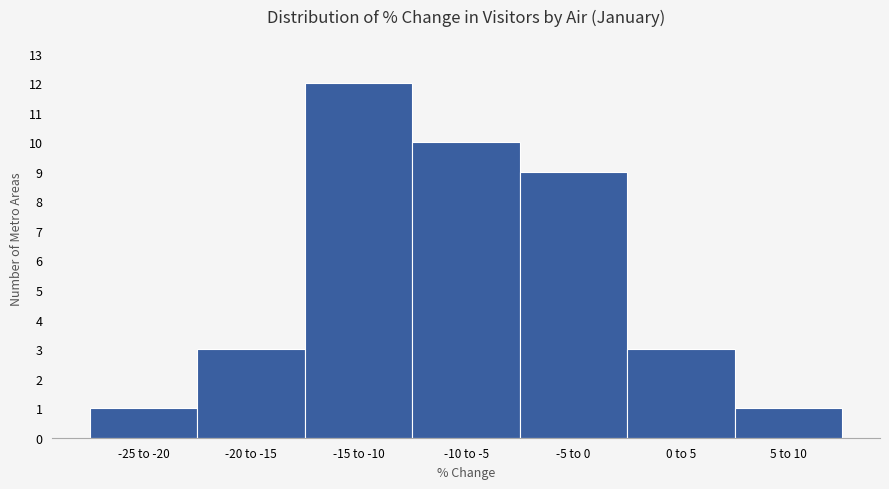

Reading right to left, extract all data points from this chart.

5 to 10=1	0 to 5=3	-5 to 0=9	-10 to -5=10	-15 to -10=12	-20 to -15=3	-25 to -20=1